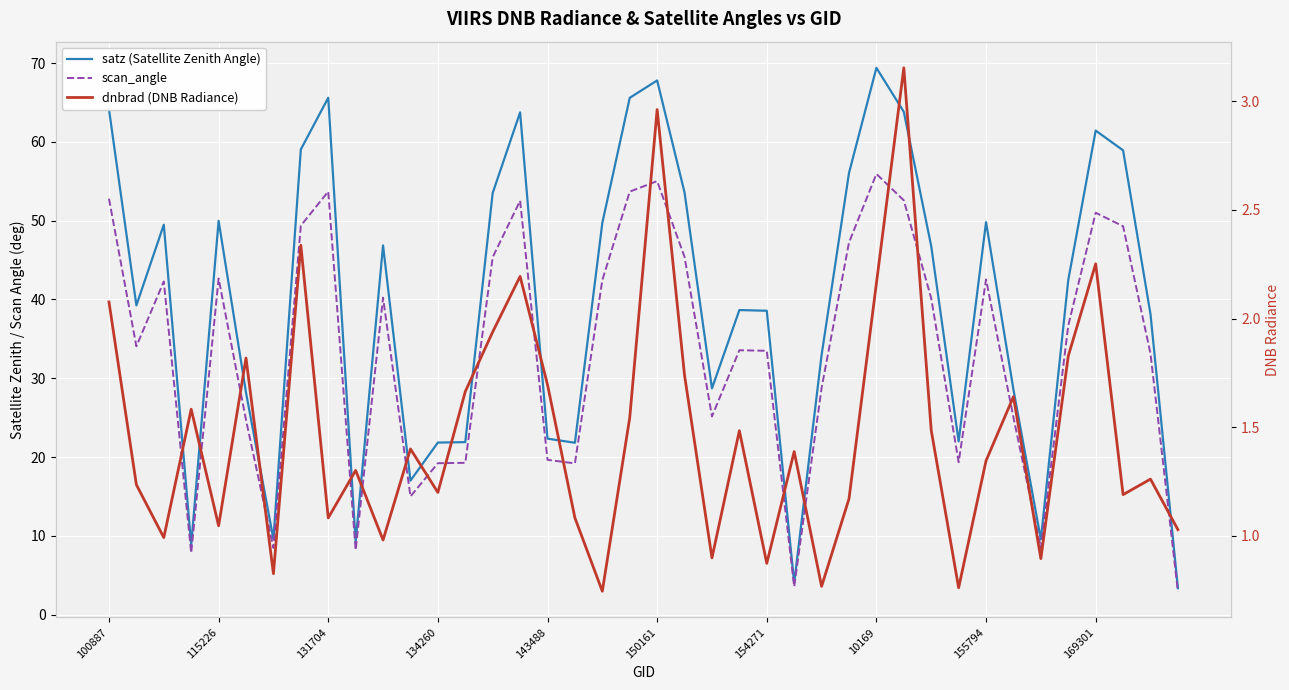

True or false: scan_angle and satz (Satellite Zenith Angle) cross at least once.

False